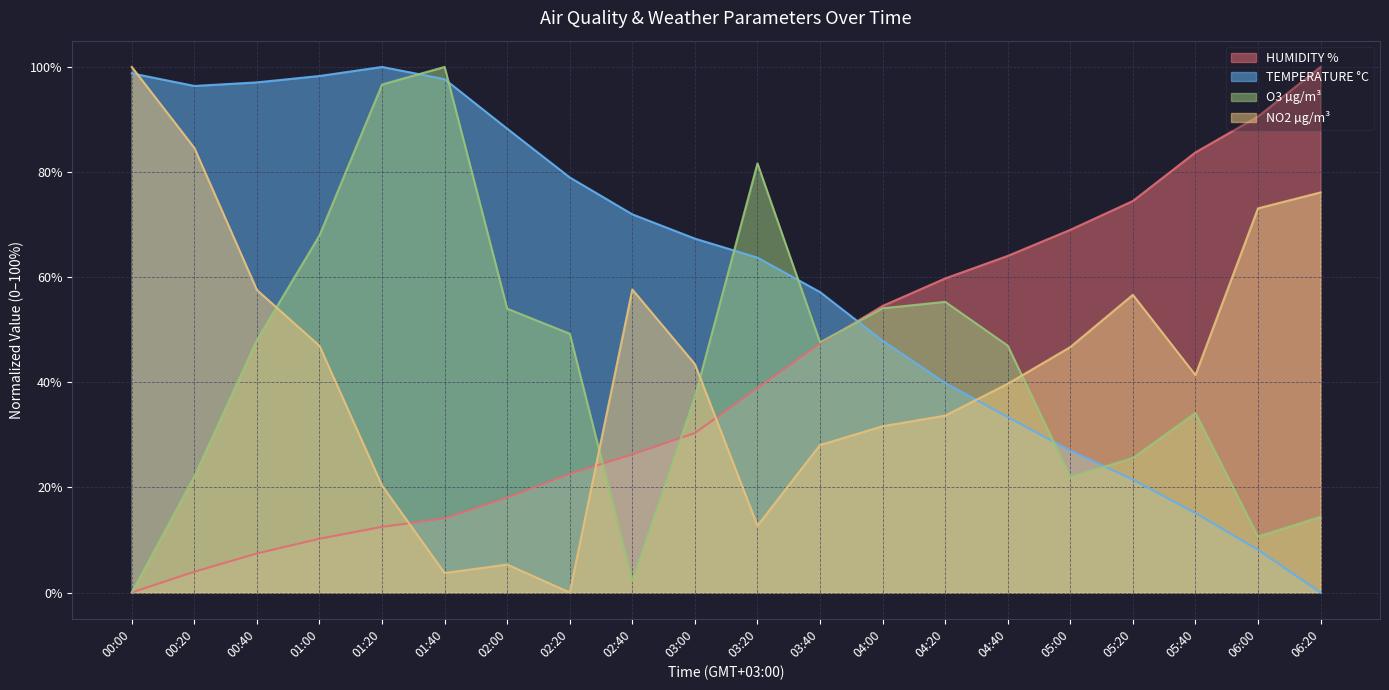

Reading right to left, what are all the values shown in this chart?

HUMIDITY %: 100.0	90.6	83.7	74.5	69.0	64.0	59.8	54.5	47.4	38.9	30.3	26.3	22.6	18.1	14.1	12.5	10.2	7.4	4.0	0.0
TEMPERATURE °C: 0.0	8.1	15.1	21.5	27.0	33.4	39.9	47.9	57.2	63.7	67.3	72.0	79.0	88.3	97.7	100.0	98.3	97.1	96.4	98.8
O3 µg/m³: 14.4	10.7	34.2	25.6	22.0	47.0	55.3	54.1	47.6	81.6	37.2	2.2	49.2	54.0	100.0	96.7	67.9	48.0	22.1	0.0
NO2 µg/m³: 76.1	73.1	41.4	56.6	46.7	39.7	33.7	31.6	28.1	12.7	43.5	57.7	0.0	5.3	3.7	20.3	46.9	57.6	84.6	100.0